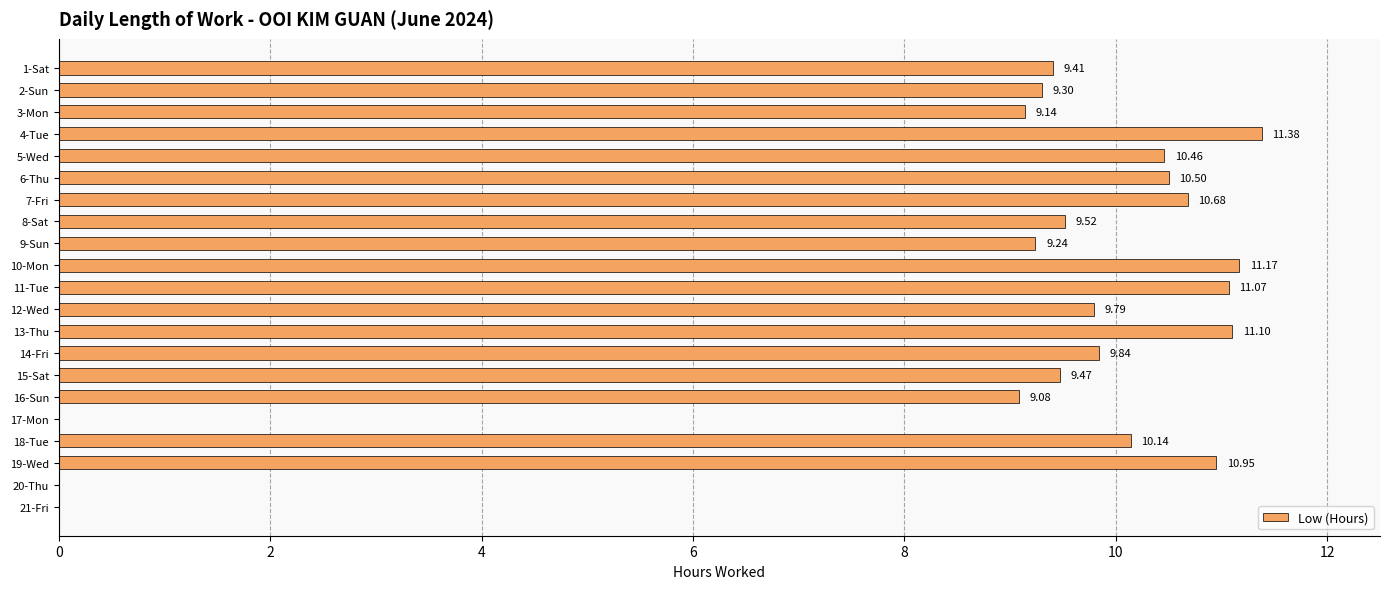

How many values are above zero?

18